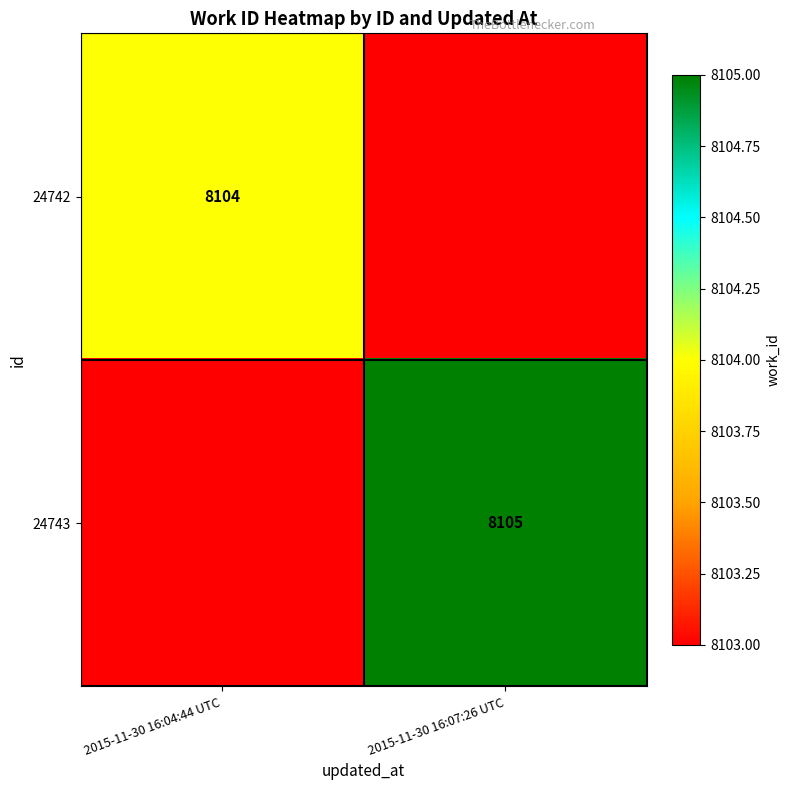

The 24742 series shows 8104 at 2015-11-30 16:04:44 UTC. True or false?

True